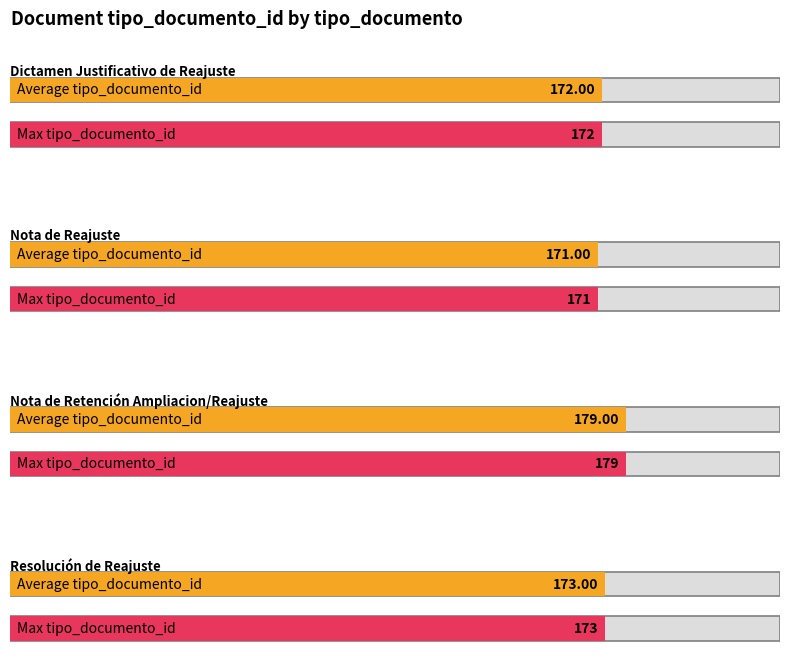

Where is the data nearest to the value 175?

Resolución de Reajuste